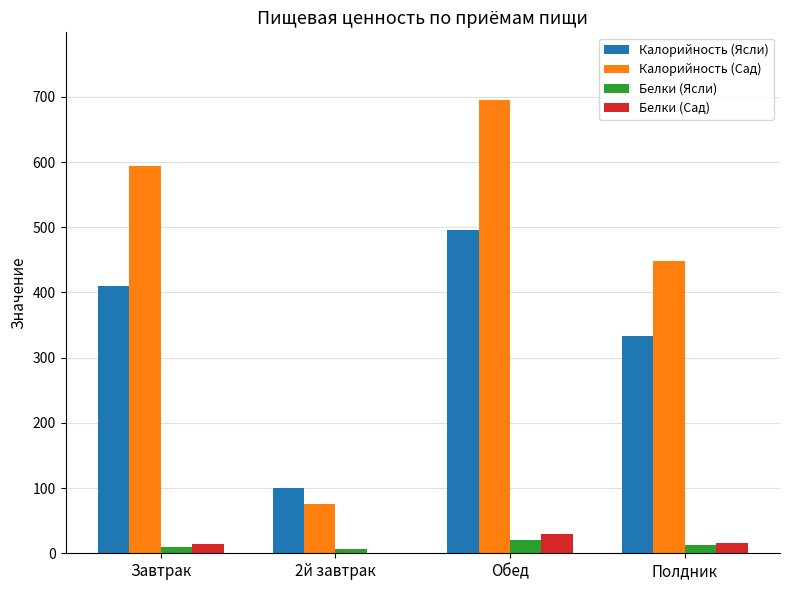

How many data points does each series have?

4